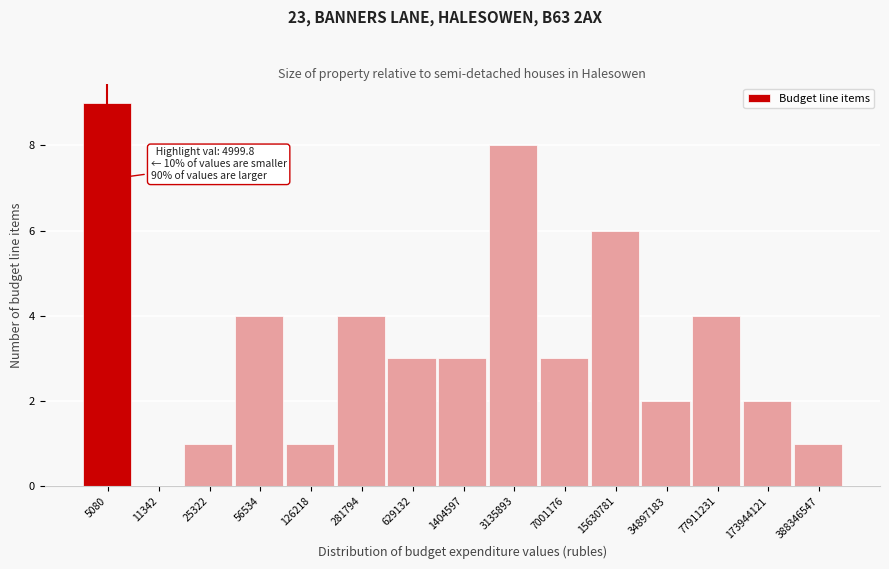

Reading left to right, what are all the values shown in this chart?

5080=9	11342=0	25322=1	56534=4	126218=1	281794=4	629132=3	1404597=3	3135893=8	7001176=3	15630781=6	34897183=2	77911231=4	173944121=2	388346547=1